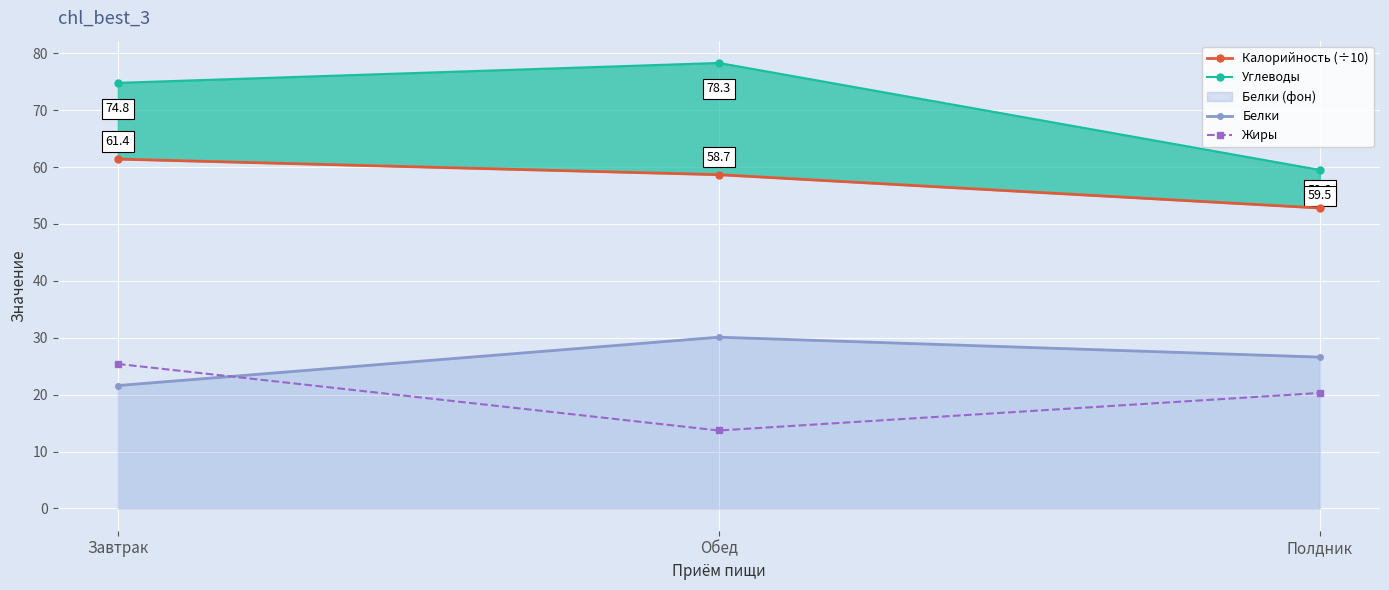

What is the spread (max minus min) of values at Полдник?

39.2